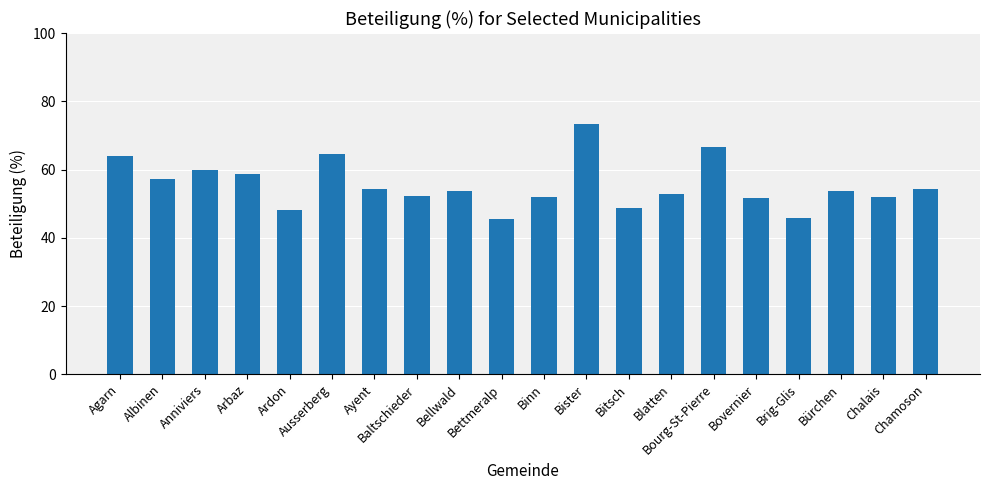

Read the value at Bürchen.

53.8